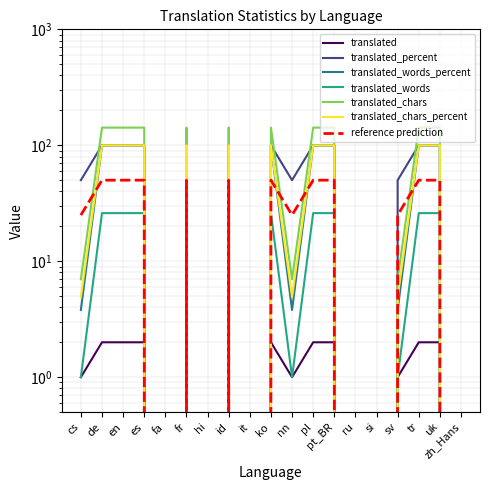

The translated_percent series shows 161.8 at de. True or false?

False